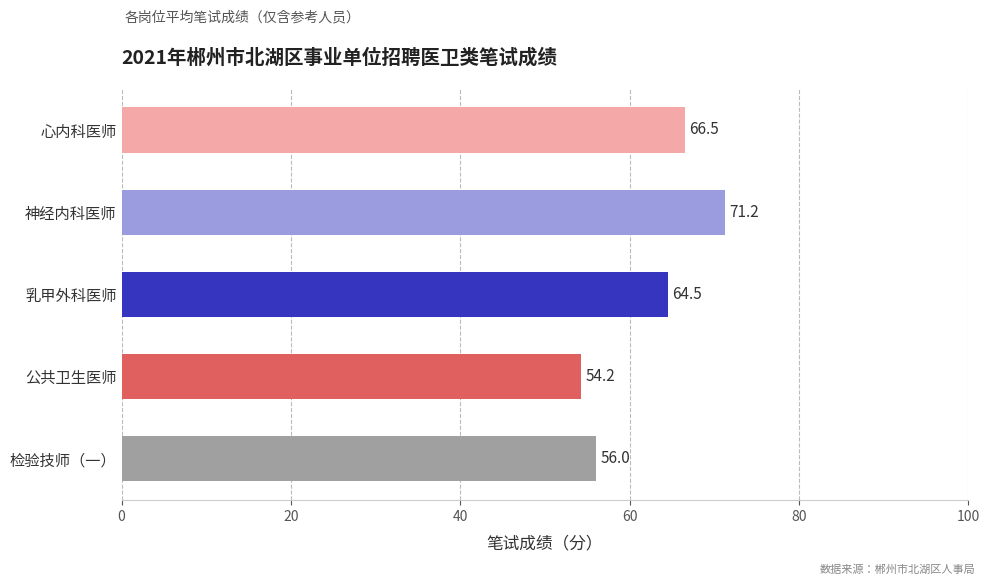

Which label corresponds to the largest value in the chart?

神经内科医师